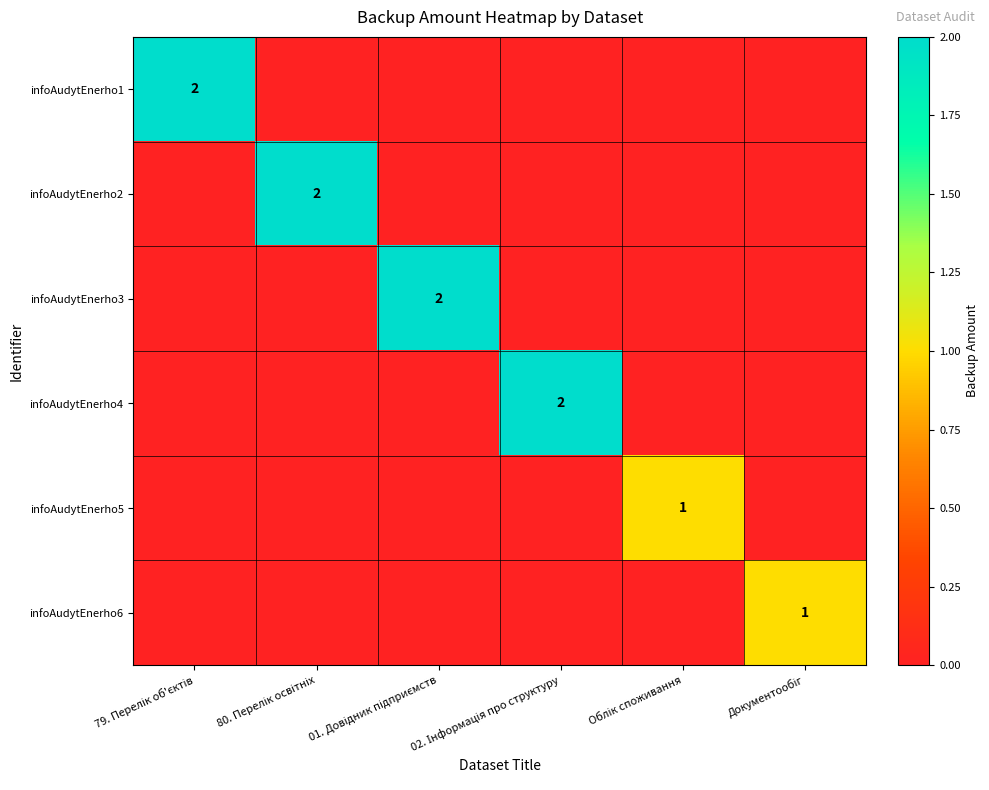

Is it true that infoAudytEnerho6 equals 0 at 01. Довідник підприємств?

True